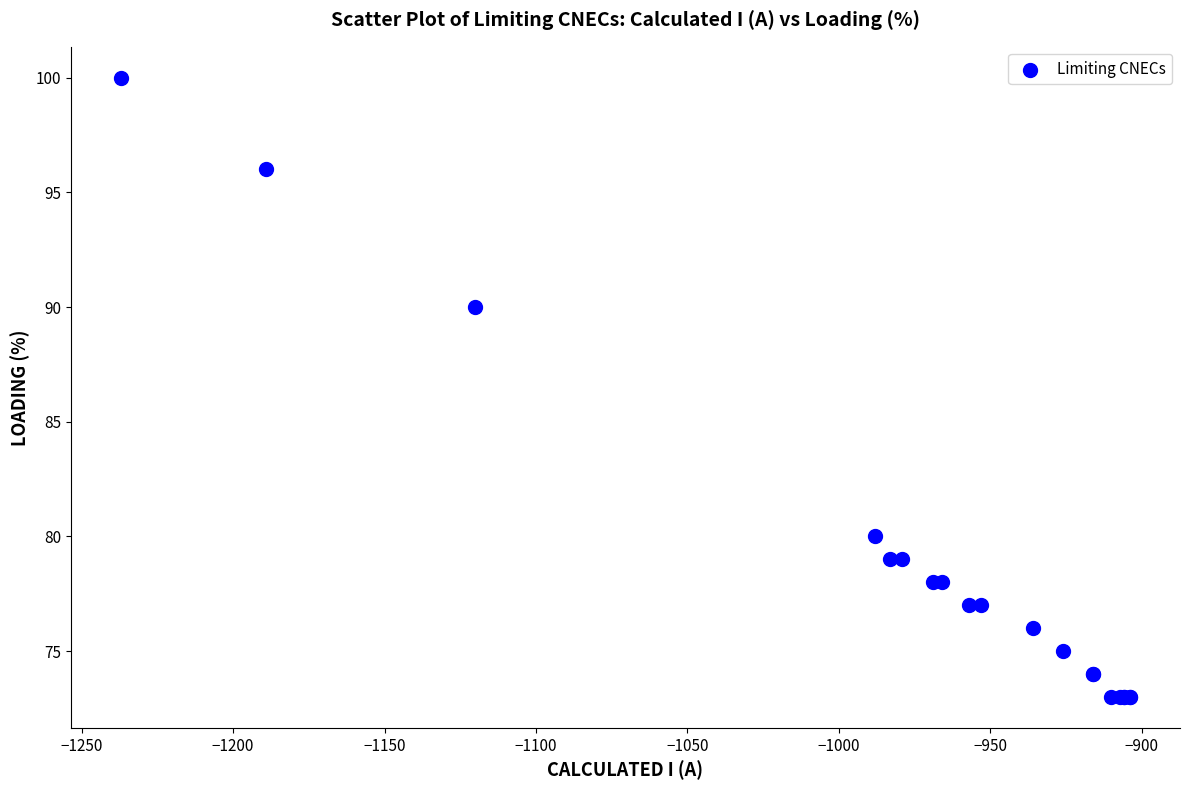

What Y value in the scatter plot is closest to 86?

90